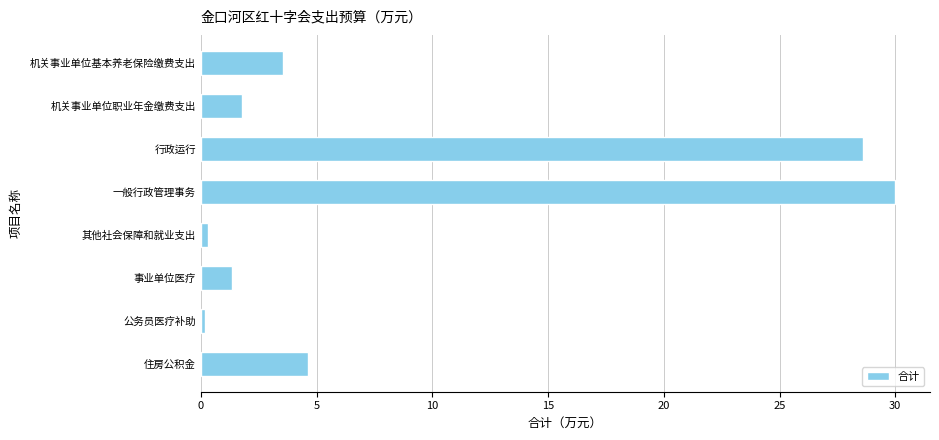

The chart shows a value of 30.0 at 一般行政管理事务. True or false?

True